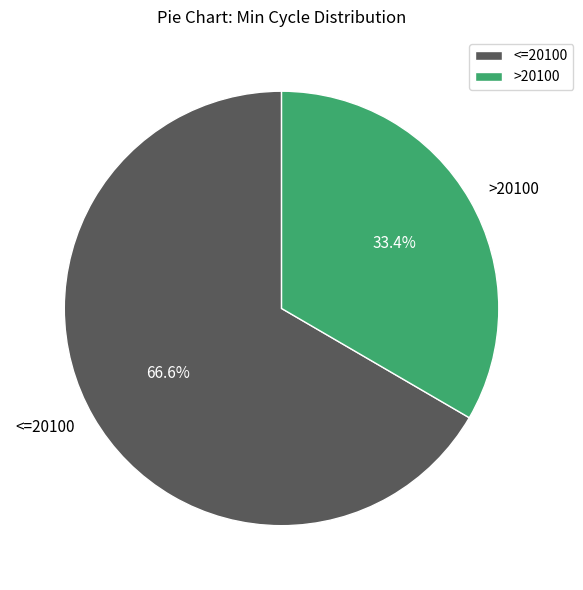

How much of the chart is everything except <=20100?

33.4%